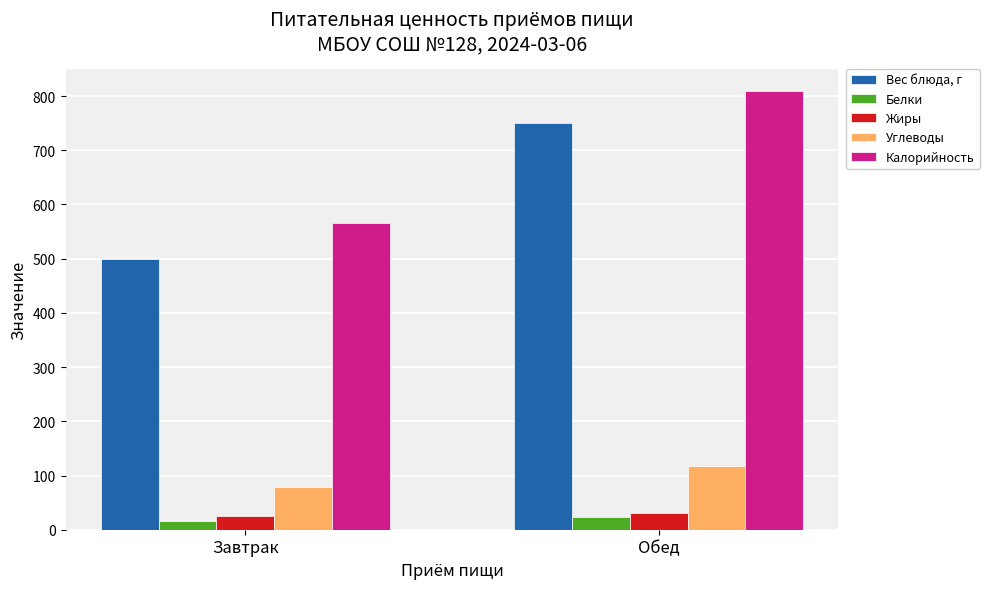

At which label is Углеводы closest to 98?

Завтрак